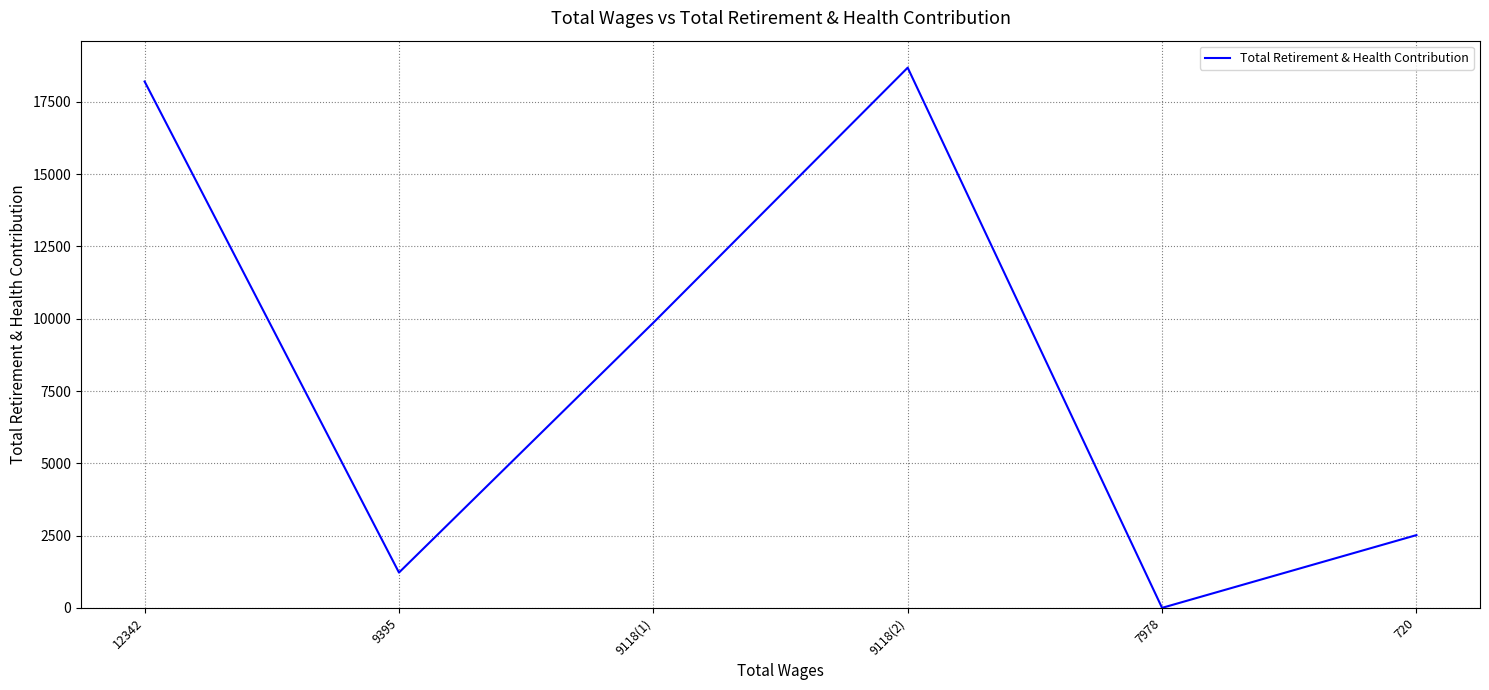

True or false: the data shows 30742 at 12342.

False